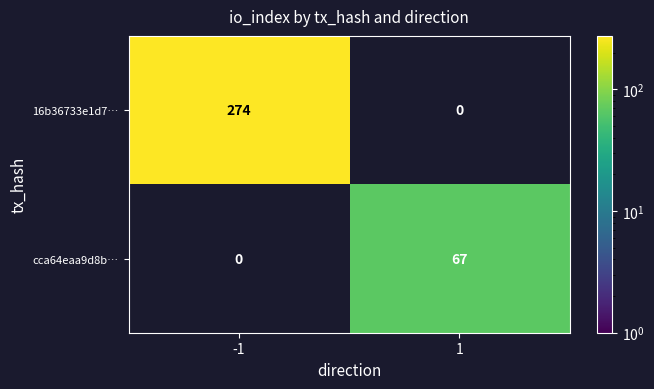

Rank the series by their maximum value, from lowest to highest.

cca64eaa9d8b…, 16b36733e1d7…